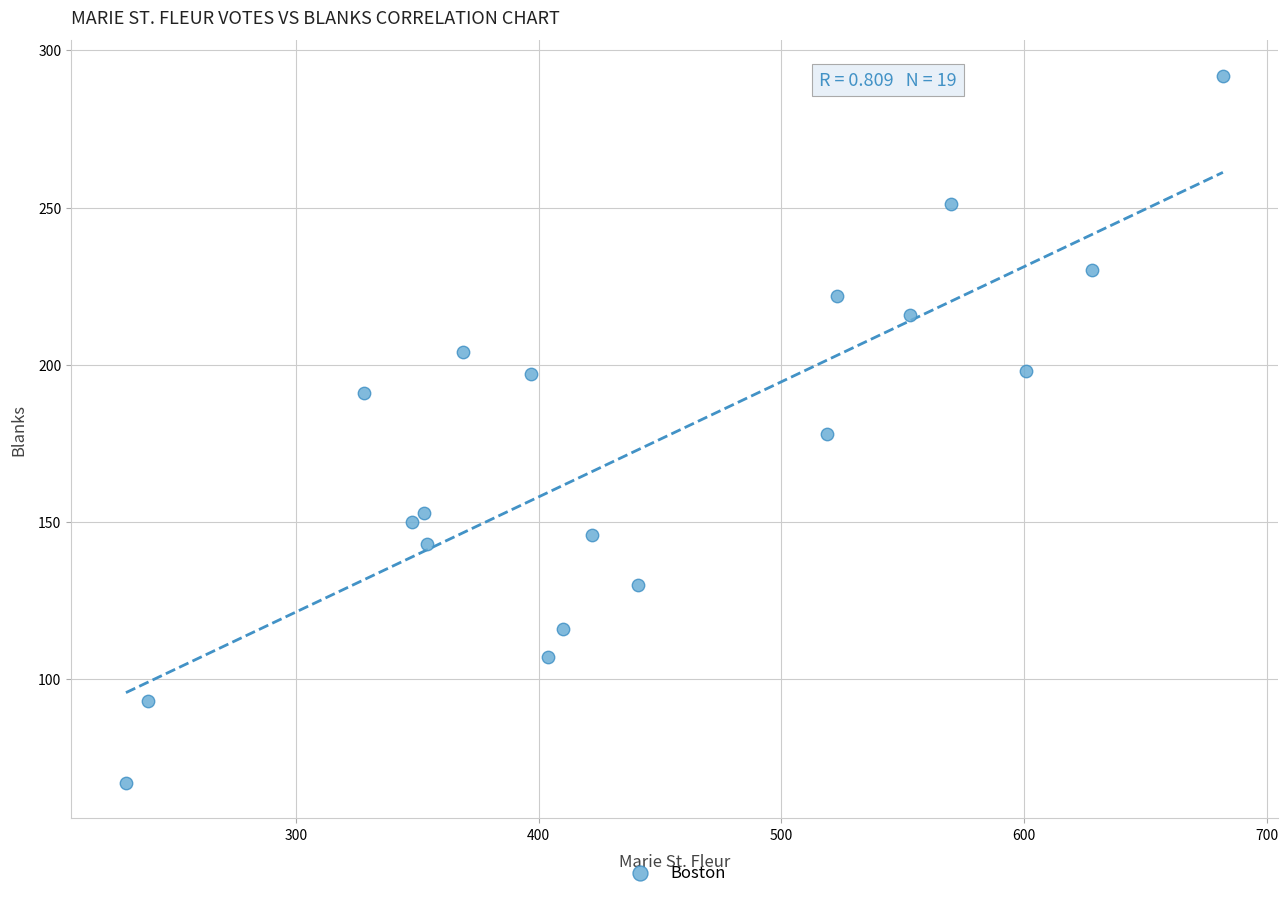

What is the range of X values (max minus min)?

452